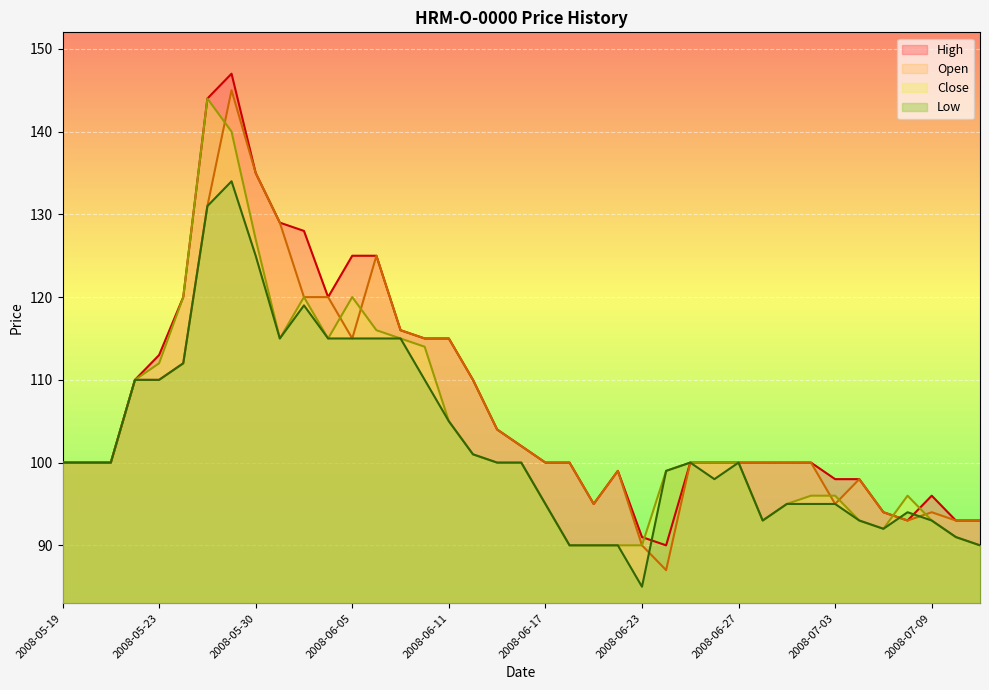

Which label corresponds to the smallest value in the chart?

2008-06-23